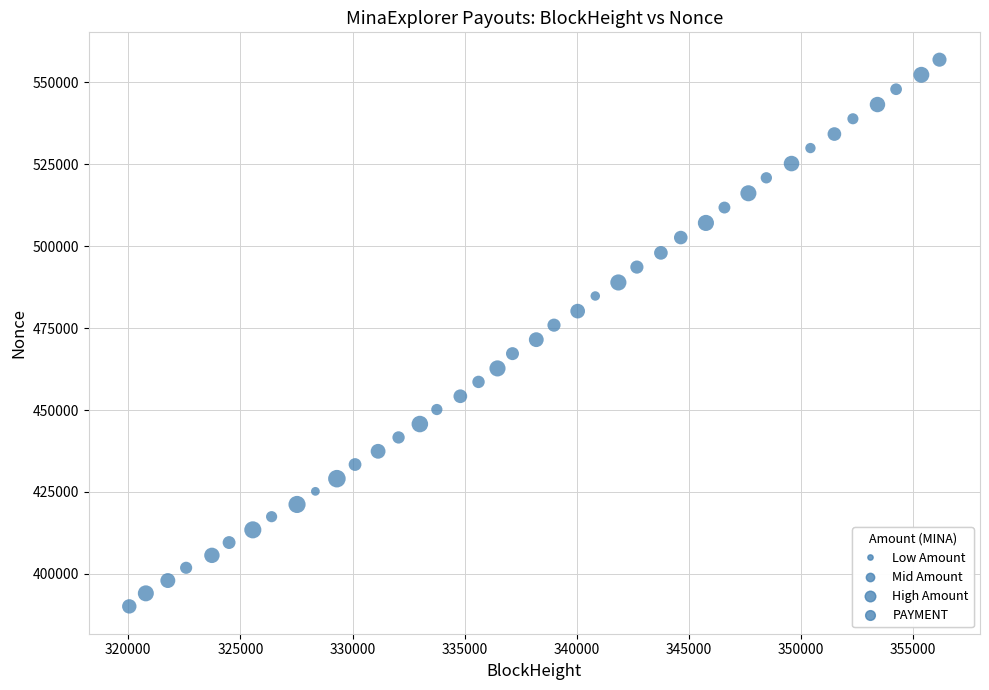

What is the range of Y values (max minus min)?

166867